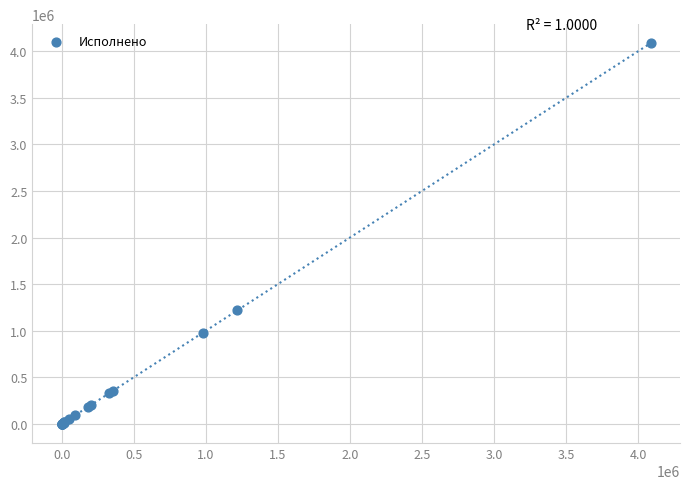

What Y value in the scatter plot is closest to 2043257?

1218552.4